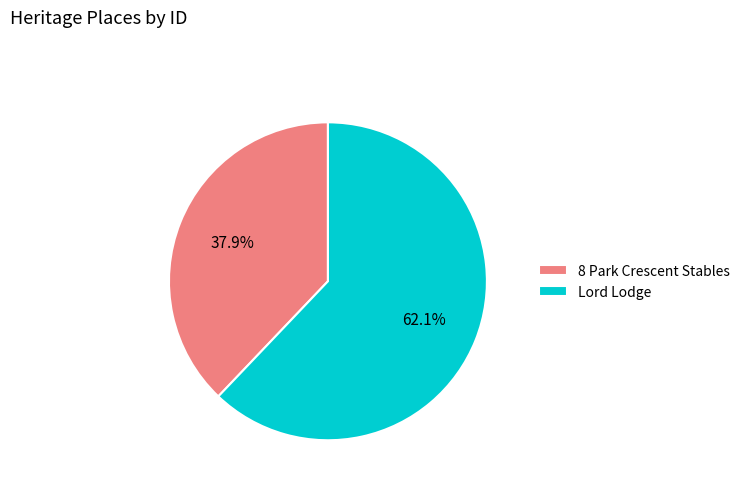

Rank the categories by value from highest to lowest.

Lord Lodge, 8 Park Crescent Stables